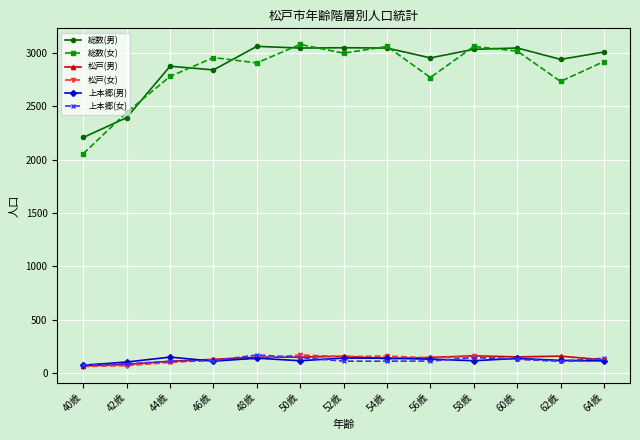

How many lines are shown in the chart?

6